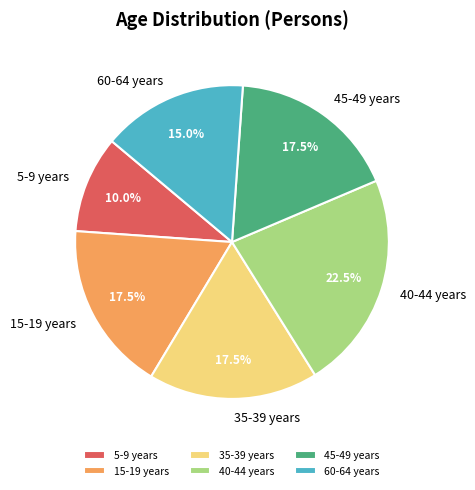

Which slice is the smallest?

5-9 years